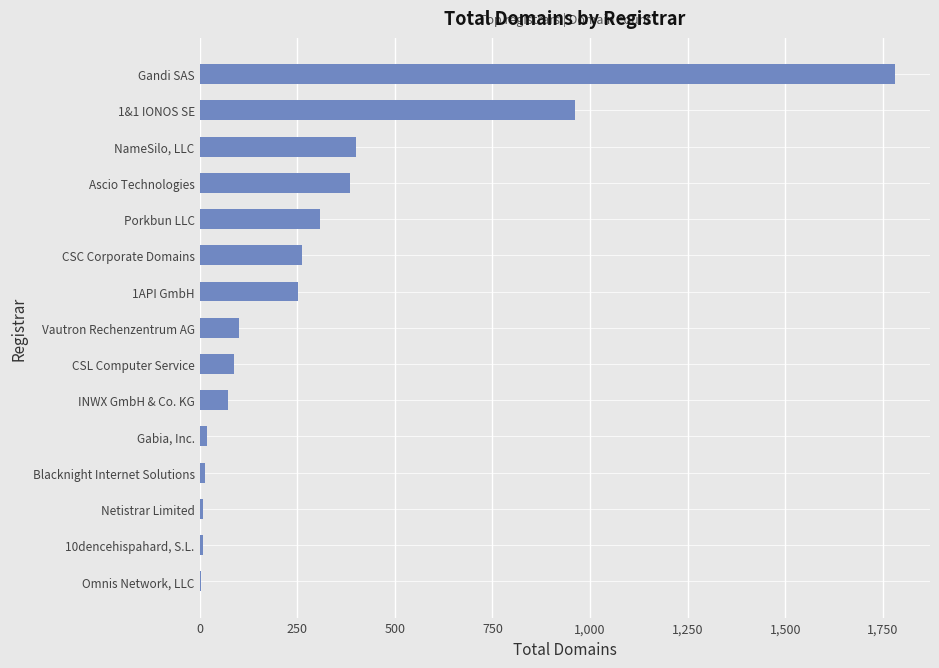

Which has a higher value, Vautron Rechenzentrum AG or Omnis Network, LLC?

Vautron Rechenzentrum AG